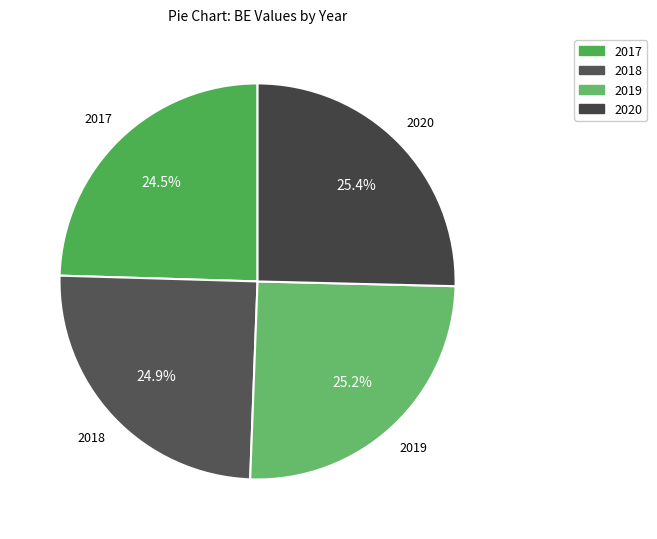

How much of the chart is everything except 2018?

75.1%